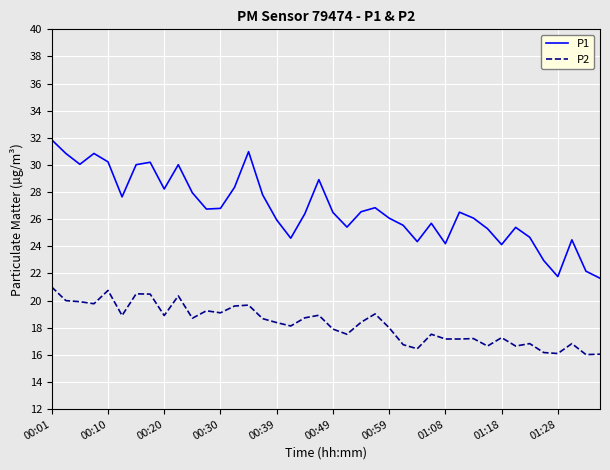

Does the chart have visible grid lines?

Yes